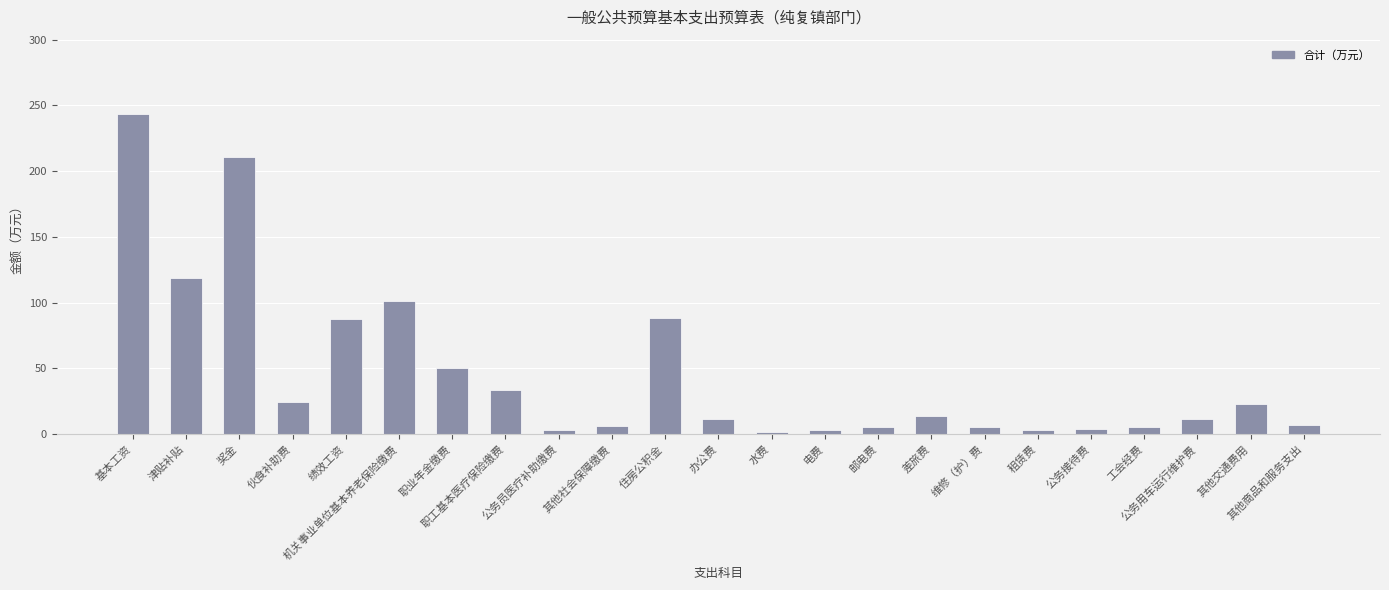

What is the sum of all values?

1059.9